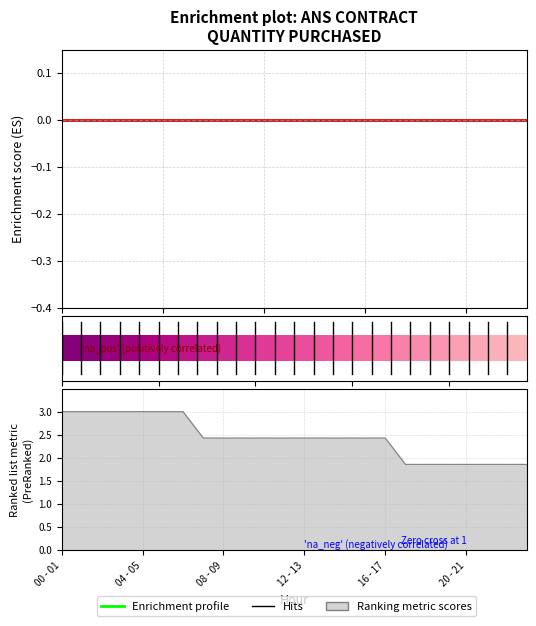

How many groups of bars are there?

24